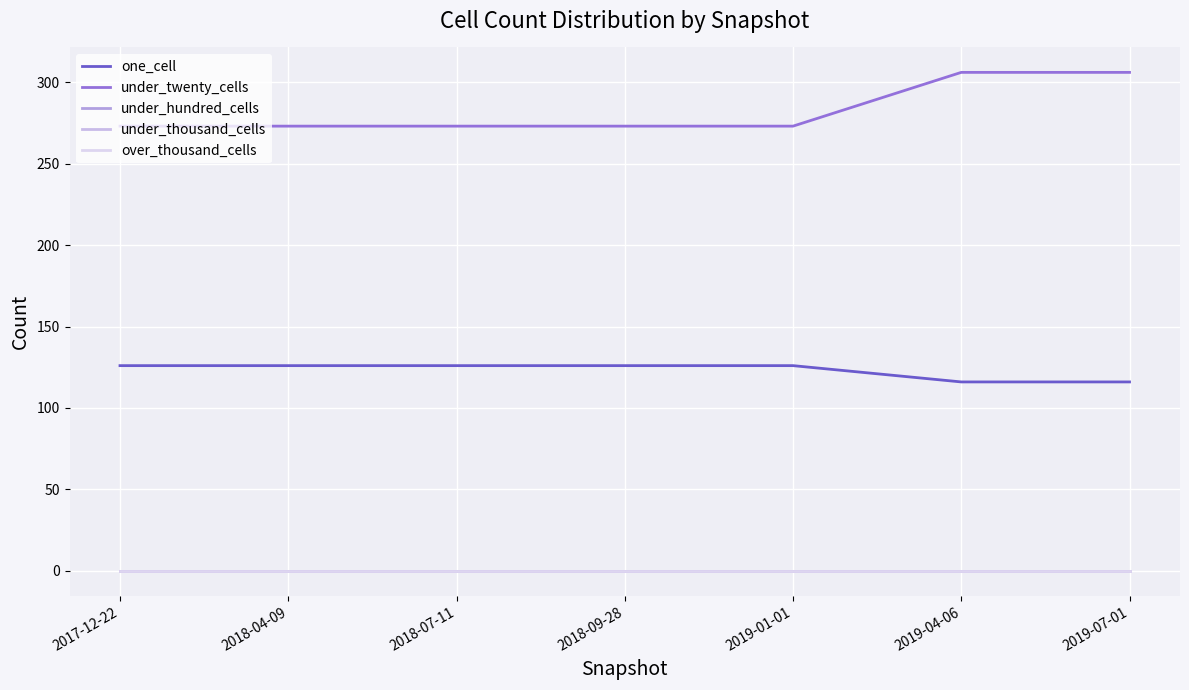

Does the chart have visible grid lines?

Yes